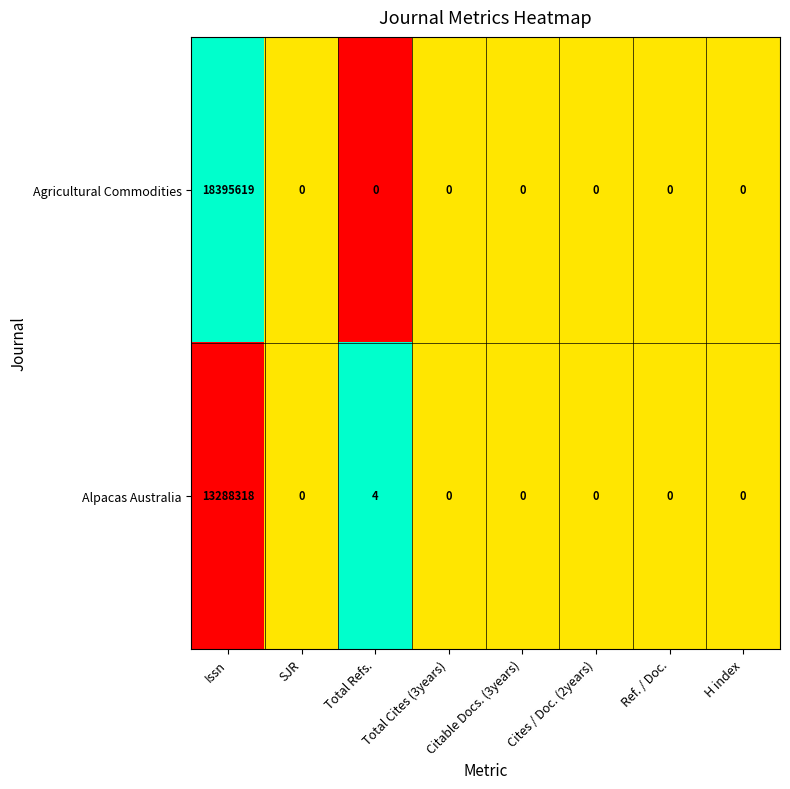

The value of Alpacas Australia at Total Refs. is 4. True or false?

True